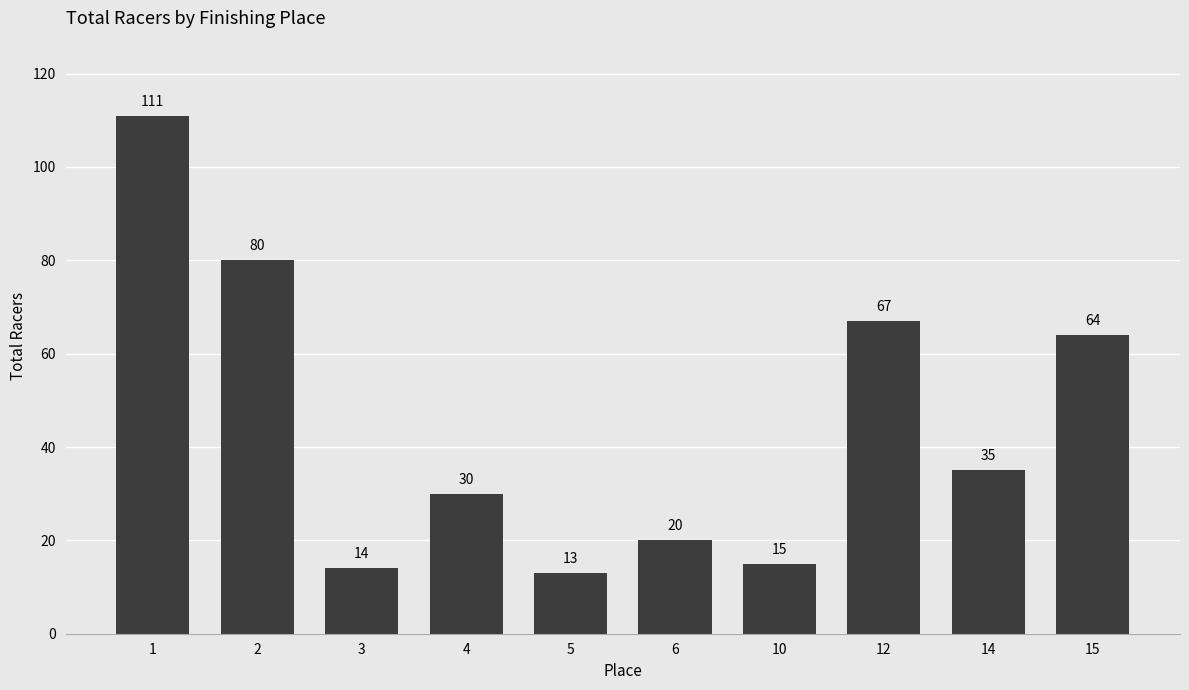

True or false: the data shows 111 at 1.

True